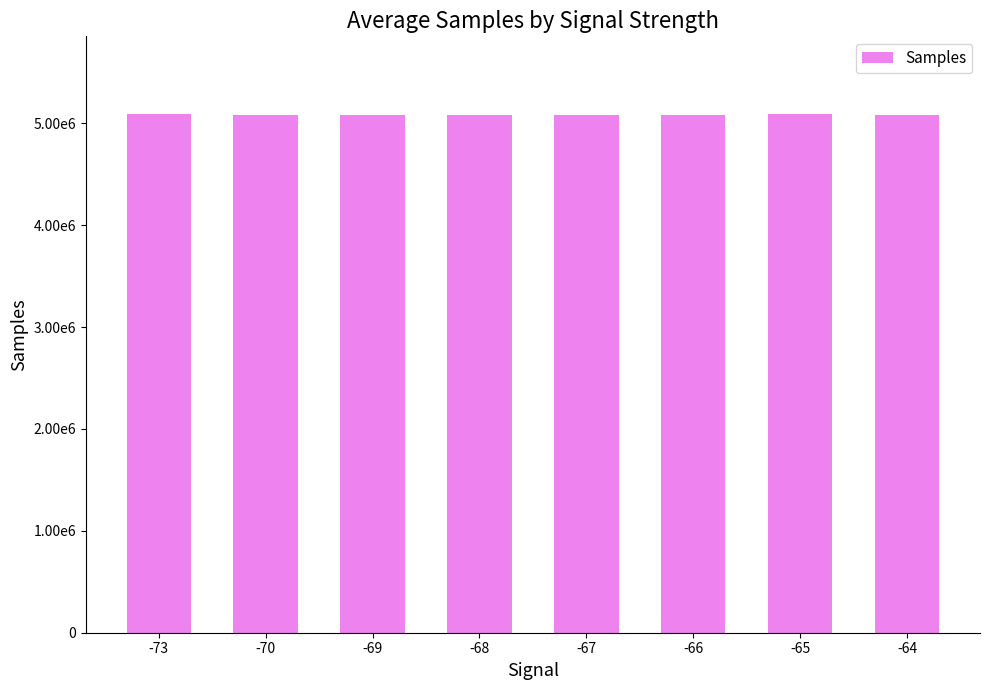

Does the chart contain any negative values?

No